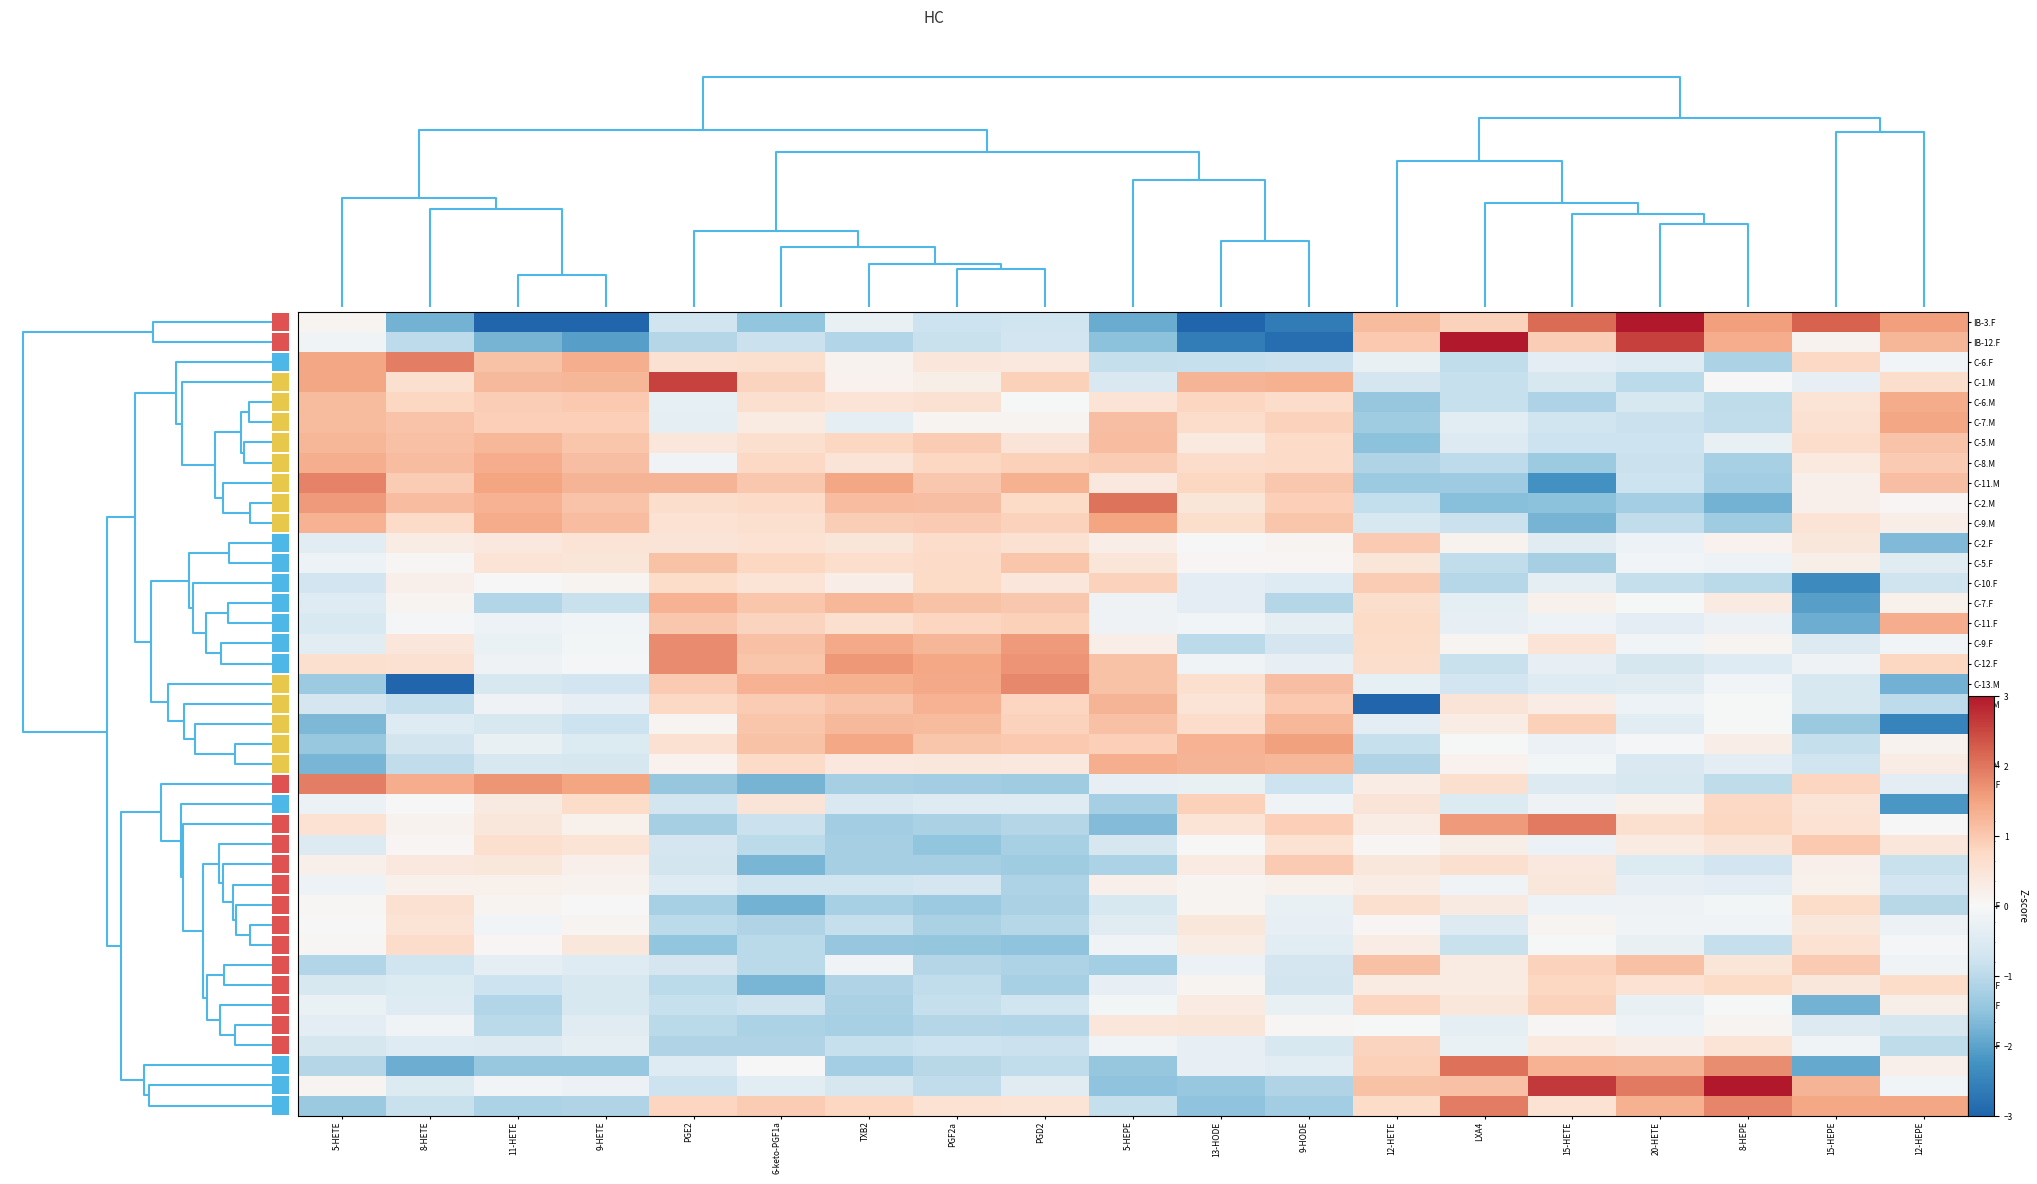

Reading left to right, list all the values displayed in this chart.

IB-3.F: 5-HETE=0.1	8-HETE=-1.8	11-HETE=-3.2	9-HETE=-3.6	PGE2=-0.7	6-keto-PGF1a=-1.5	TXB2=-0.3	PGF2a=-0.8	PGD2=-0.7	5-HEPE=-1.9	13-HODE=-4.0	9-HODE=-2.6	12-HETE=1.2	LXA4=0.8	15-HETE=2.1	20-HETE=3.8	8-HEPE=1.6	15-HEPE=2.2	12-HEPE=1.6
IB-12.F: 5-HETE=-0.2	8-HETE=-1.0	11-HETE=-1.8	9-HETE=-2.0	PGE2=-1.1	6-keto-PGF1a=-0.8	TXB2=-1.1	PGF2a=-0.8	PGD2=-0.7	5-HEPE=-1.5	13-HODE=-2.6	9-HODE=-2.9	12-HETE=1.0	LXA4=3.5	15-HETE=0.9	20-HETE=2.6	8-HEPE=1.4	15-HEPE=0.1	12-HEPE=1.3
C-6.F: 5-HETE=1.5	8-HETE=1.9	11-HETE=1.1	9-HETE=1.4	PGE2=0.6	6-keto-PGF1a=0.6	TXB2=0.1	PGF2a=0.4	PGD2=0.4	5-HEPE=-0.9	13-HODE=-0.9	9-HODE=-0.8	12-HETE=-0.3	LXA4=-0.9	15-HETE=-0.4	20-HETE=-0.4	8-HEPE=-1.2	15-HEPE=0.8	12-HEPE=-0.1
C-1.M: 5-HETE=1.5	8-HETE=0.6	11-HETE=1.2	9-HETE=1.2	PGE2=2.6	6-keto-PGF1a=0.8	TXB2=0.1	PGF2a=0.2	PGD2=0.9	5-HEPE=-0.6	13-HODE=1.3	9-HODE=1.3	12-HETE=-0.7	LXA4=-0.8	15-HETE=-0.6	20-HETE=-1.0	8-HEPE=0.0	15-HEPE=-0.3	12-HEPE=0.7
C-6.M: 5-HETE=1.2	8-HETE=0.8	11-HETE=0.9	9-HETE=1.0	PGE2=-0.3	6-keto-PGF1a=0.6	TXB2=0.5	PGF2a=0.6	PGD2=-0.0	5-HEPE=0.5	13-HODE=0.8	9-HODE=0.7	12-HETE=-1.4	LXA4=-0.9	15-HETE=-1.2	20-HETE=-0.6	8-HEPE=-1.0	15-HEPE=0.5	12-HEPE=1.4
C-7.M: 5-HETE=1.2	8-HETE=1.1	11-HETE=0.9	9-HETE=0.9	PGE2=-0.4	6-keto-PGF1a=0.3	TXB2=-0.3	PGF2a=0.1	PGD2=0.1	5-HEPE=1.1	13-HODE=0.7	9-HODE=0.8	12-HETE=-1.3	LXA4=-0.4	15-HETE=-0.7	20-HETE=-0.8	8-HEPE=-0.9	15-HEPE=0.6	12-HEPE=1.5
C-5.M: 5-HETE=1.2	8-HETE=1.1	11-HETE=1.2	9-HETE=1.1	PGE2=0.4	6-keto-PGF1a=0.6	TXB2=0.8	PGF2a=0.9	PGD2=0.5	5-HEPE=1.2	13-HODE=0.4	9-HODE=0.7	12-HETE=-1.5	LXA4=-0.5	15-HETE=-0.8	20-HETE=-0.8	8-HEPE=-0.3	15-HEPE=0.7	12-HEPE=1.1
C-8.M: 5-HETE=1.3	8-HETE=1.2	11-HETE=1.4	9-HETE=1.1	PGE2=-0.1	6-keto-PGF1a=0.8	TXB2=0.5	PGF2a=0.8	PGD2=0.9	5-HEPE=1.0	13-HODE=0.7	9-HODE=0.7	12-HETE=-1.1	LXA4=-1.0	15-HETE=-1.4	20-HETE=-0.8	8-HEPE=-1.2	15-HEPE=0.4	12-HEPE=1.0
C-11.M: 5-HETE=1.9	8-HETE=0.9	11-HETE=1.5	9-HETE=1.3	PGE2=1.3	6-keto-PGF1a=1.0	TXB2=1.5	PGF2a=1.0	PGD2=1.3	5-HEPE=0.4	13-HODE=0.8	9-HODE=1.0	12-HETE=-1.4	LXA4=-1.3	15-HETE=-2.3	20-HETE=-0.8	8-HEPE=-1.3	15-HEPE=0.2	12-HEPE=1.1
C-2.M: 5-HETE=1.6	8-HETE=1.2	11-HETE=1.3	9-HETE=1.1	PGE2=0.6	6-keto-PGF1a=0.7	TXB2=1.2	PGF2a=1.1	PGD2=0.7	5-HEPE=2.0	13-HODE=0.5	9-HODE=0.9	12-HETE=-0.9	LXA4=-1.6	15-HETE=-1.5	20-HETE=-1.3	8-HEPE=-1.8	15-HEPE=0.2	12-HEPE=0.0
C-9.M: 5-HETE=1.3	8-HETE=0.7	11-HETE=1.4	9-HETE=1.2	PGE2=0.6	6-keto-PGF1a=0.6	TXB2=0.9	PGF2a=1.0	PGD2=0.9	5-HEPE=1.5	13-HODE=0.6	9-HODE=1.0	12-HETE=-0.6	LXA4=-0.8	15-HETE=-1.7	20-HETE=-0.9	8-HEPE=-1.3	15-HEPE=0.5	12-HEPE=0.3
C-2.F: 5-HETE=-0.4	8-HETE=0.3	11-HETE=0.4	9-HETE=0.5	PGE2=0.5	6-keto-PGF1a=0.5	TXB2=0.5	PGF2a=0.7	PGD2=0.6	5-HEPE=0.2	13-HODE=-0.0	9-HODE=0.1	12-HETE=1.0	LXA4=0.1	15-HETE=-0.4	20-HETE=-0.2	8-HEPE=0.2	15-HEPE=0.4	12-HEPE=-1.7
C-5.F: 5-HETE=-0.2	8-HETE=0.0	11-HETE=0.5	9-HETE=0.5	PGE2=1.1	6-keto-PGF1a=0.8	TXB2=0.6	PGF2a=0.7	PGD2=1.0	5-HEPE=0.5	13-HODE=0.1	9-HODE=0.1	12-HETE=0.5	LXA4=-0.9	15-HETE=-1.3	20-HETE=-0.1	8-HEPE=-0.2	15-HEPE=0.2	12-HEPE=-0.4
C-10.F: 5-HETE=-0.7	8-HETE=0.2	11-HETE=-0.0	9-HETE=0.1	PGE2=0.7	6-keto-PGF1a=0.5	TXB2=0.2	PGF2a=0.7	PGD2=0.4	5-HEPE=0.9	13-HODE=-0.4	9-HODE=-0.5	12-HETE=1.0	LXA4=-1.1	15-HETE=-0.4	20-HETE=-0.9	8-HEPE=-1.0	15-HEPE=-2.4	12-HEPE=-0.8
C-7.F: 5-HETE=-0.5	8-HETE=0.1	11-HETE=-1.1	9-HETE=-0.8	PGE2=1.3	6-keto-PGF1a=1.0	TXB2=1.2	PGF2a=1.1	PGD2=1.0	5-HEPE=-0.2	13-HODE=-0.4	9-HODE=-1.1	12-HETE=0.7	LXA4=-0.4	15-HETE=0.2	20-HETE=-0.0	8-HEPE=0.3	15-HEPE=-2.1	12-HEPE=0.2
C-11.F: 5-HETE=-0.6	8-HETE=-0.0	11-HETE=-0.2	9-HETE=-0.1	PGE2=1.0	6-keto-PGF1a=0.8	TXB2=0.6	PGF2a=0.8	PGD2=0.9	5-HEPE=-0.2	13-HODE=-0.1	9-HODE=-0.4	12-HETE=0.7	LXA4=-0.3	15-HETE=-0.2	20-HETE=-0.4	8-HEPE=-0.2	15-HEPE=-1.8	12-HEPE=1.4
C-9.F: 5-HETE=-0.4	8-HETE=0.4	11-HETE=-0.2	9-HETE=-0.1	PGE2=1.8	6-keto-PGF1a=1.1	TXB2=1.4	PGF2a=1.3	PGD2=1.6	5-HEPE=0.2	13-HODE=-1.0	9-HODE=-0.7	12-HETE=0.7	LXA4=0.1	15-HETE=0.5	20-HETE=-0.1	8-HEPE=0.1	15-HEPE=-0.5	12-HEPE=-0.1
C-12.F: 5-HETE=0.6	8-HETE=0.6	11-HETE=-0.2	9-HETE=-0.1	PGE2=1.8	6-keto-PGF1a=1.1	TXB2=1.6	PGF2a=1.4	PGD2=1.7	5-HEPE=1.1	13-HODE=-0.1	9-HODE=-0.3	12-HETE=0.6	LXA4=-0.8	15-HETE=-0.3	20-HETE=-0.6	8-HEPE=-0.5	15-HEPE=-0.2	12-HEPE=0.8
C-13.M: 5-HETE=-1.4	8-HETE=-3.6	11-HETE=-0.6	9-HETE=-0.7	PGE2=1.0	6-keto-PGF1a=1.3	TXB2=1.3	PGF2a=1.4	PGD2=1.8	5-HEPE=1.1	13-HODE=0.6	9-HODE=1.1	12-HETE=-0.3	LXA4=-0.7	15-HETE=-0.5	20-HETE=-0.4	8-HEPE=-0.1	15-HEPE=-0.6	12-HEPE=-1.8
C-10.M: 5-HETE=-0.7	8-HETE=-0.9	11-HETE=-0.2	9-HETE=-0.3	PGE2=0.8	6-keto-PGF1a=0.9	TXB2=1.1	PGF2a=1.3	PGD2=0.8	5-HEPE=1.3	13-HODE=0.5	9-HODE=1.0	12-HETE=-3.7	LXA4=0.5	15-HETE=0.3	20-HETE=-0.2	8-HEPE=-0.0	15-HEPE=-0.6	12-HEPE=-1.0
C-4.M: 5-HETE=-1.7	8-HETE=-0.5	11-HETE=-0.6	9-HETE=-0.8	PGE2=0.1	6-keto-PGF1a=1.0	TXB2=1.2	PGF2a=1.2	PGD2=0.9	5-HEPE=1.1	13-HODE=0.7	9-HODE=1.2	12-HETE=-0.4	LXA4=0.3	15-HETE=0.9	20-HETE=-0.4	8-HEPE=-0.0	15-HEPE=-1.4	12-HEPE=-2.5
C-3.M: 5-HETE=-1.4	8-HETE=-0.7	11-HETE=-0.3	9-HETE=-0.5	PGE2=0.6	6-keto-PGF1a=1.1	TXB2=1.4	PGF2a=1.0	PGD2=1.0	5-HEPE=0.9	13-HODE=1.3	9-HODE=1.5	12-HETE=-0.9	LXA4=-0.0	15-HETE=-0.2	20-HETE=-0.0	8-HEPE=0.3	15-HEPE=-0.9	12-HEPE=0.1
C-12.M: 5-HETE=-1.7	8-HETE=-0.9	11-HETE=-0.6	9-HETE=-0.6	PGE2=0.1	6-keto-PGF1a=0.7	TXB2=0.4	PGF2a=0.4	PGD2=0.4	5-HEPE=1.3	13-HODE=1.3	9-HODE=1.2	12-HETE=-1.1	LXA4=0.1	15-HETE=-0.1	20-HETE=-0.5	8-HEPE=-0.4	15-HEPE=-0.7	12-HEPE=0.3
IB-14.F: 5-HETE=1.9	8-HETE=1.4	11-HETE=1.7	9-HETE=1.5	PGE2=-1.4	6-keto-PGF1a=-1.7	TXB2=-1.2	PGF2a=-1.3	PGD2=-1.3	5-HEPE=-0.3	13-HODE=-0.3	9-HODE=-0.8	12-HETE=0.3	LXA4=0.6	15-HETE=-0.5	20-HETE=-0.6	8-HEPE=-0.9	15-HEPE=0.8	12-HEPE=-0.4
C-1.F: 5-HETE=-0.2	8-HETE=-0.0	11-HETE=0.3	9-HETE=0.7	PGE2=-0.7	6-keto-PGF1a=0.5	TXB2=-0.6	PGF2a=-0.5	PGD2=-0.5	5-HEPE=-1.2	13-HODE=0.9	9-HODE=-0.1	12-HETE=0.5	LXA4=-0.5	15-HETE=-0.2	20-HETE=0.2	8-HEPE=0.8	15-HEPE=0.5	12-HEPE=-2.2
IB-2.F: 5-HETE=0.5	8-HETE=0.1	11-HETE=0.4	9-HETE=0.2	PGE2=-1.3	6-keto-PGF1a=-0.8	TXB2=-1.3	PGF2a=-1.2	PGD2=-1.1	5-HEPE=-1.6	13-HODE=0.5	9-HODE=0.9	12-HETE=0.3	LXA4=1.6	15-HETE=2.0	20-HETE=0.6	8-HEPE=0.8	15-HEPE=0.6	12-HEPE=-0.0
IB-4.F: 5-HETE=-0.5	8-HETE=0.1	11-HETE=0.6	9-HETE=0.5	PGE2=-0.7	6-keto-PGF1a=-1.0	TXB2=-1.3	PGF2a=-1.5	PGD2=-1.2	5-HEPE=-0.7	13-HODE=-0.0	9-HODE=0.6	12-HETE=0.1	LXA4=0.2	15-HETE=-0.2	20-HETE=0.3	8-HEPE=0.5	15-HEPE=1.0	12-HEPE=0.4
IB-1.F: 5-HETE=0.2	8-HETE=0.4	11-HETE=0.4	9-HETE=0.2	PGE2=-0.7	6-keto-PGF1a=-1.7	TXB2=-1.2	PGF2a=-1.3	PGD2=-1.3	5-HEPE=-1.2	13-HODE=0.3	9-HODE=1.0	12-HETE=0.4	LXA4=0.6	15-HETE=0.4	20-HETE=-0.5	8-HEPE=-0.7	15-HEPE=0.2	12-HEPE=-0.8
IB-5.F: 5-HETE=-0.2	8-HETE=0.2	11-HETE=0.2	9-HETE=0.1	PGE2=-0.5	6-keto-PGF1a=-0.7	TXB2=-0.7	PGF2a=-0.7	PGD2=-1.2	5-HEPE=0.2	13-HODE=0.1	9-HODE=0.2	12-HETE=0.3	LXA4=-0.1	15-HETE=0.4	20-HETE=-0.3	8-HEPE=-0.4	15-HEPE=0.2	12-HEPE=-0.7
IB-15.F: 5-HETE=0.0	8-HETE=0.6	11-HETE=0.1	9-HETE=-0.0	PGE2=-1.2	6-keto-PGF1a=-1.8	TXB2=-1.2	PGF2a=-1.4	PGD2=-1.2	5-HEPE=-0.6	13-HODE=0.1	9-HODE=-0.3	12-HETE=0.6	LXA4=0.3	15-HETE=-0.2	20-HETE=-0.2	8-HEPE=-0.1	15-HEPE=0.7	12-HEPE=-1.1
IB-8.F: 5-HETE=0.0	8-HETE=0.5	11-HETE=-0.1	9-HETE=0.1	PGE2=-1.0	6-keto-PGF1a=-1.1	TXB2=-0.9	PGF2a=-1.2	PGD2=-1.1	5-HEPE=-0.4	13-HODE=0.4	9-HODE=-0.3	12-HETE=0.1	LXA4=-0.5	15-HETE=0.1	20-HETE=-0.1	8-HEPE=-0.1	15-HEPE=0.4	12-HEPE=-0.2
IB-9.F: 5-HETE=0.0	8-HETE=0.7	11-HETE=0.1	9-HETE=0.4	PGE2=-1.5	6-keto-PGF1a=-1.0	TXB2=-1.4	PGF2a=-1.5	PGD2=-1.5	5-HEPE=-0.1	13-HODE=0.3	9-HODE=-0.4	12-HETE=0.3	LXA4=-0.8	15-HETE=-0.0	20-HETE=-0.3	8-HEPE=-0.9	15-HEPE=0.5	12-HEPE=-0.1
IB-6.F: 5-HETE=-1.1	8-HETE=-0.7	11-HETE=-0.4	9-HETE=-0.5	PGE2=-0.7	6-keto-PGF1a=-1.0	TXB2=-0.2	PGF2a=-1.1	PGD2=-1.2	5-HEPE=-1.3	13-HODE=-0.2	9-HODE=-0.7	12-HETE=1.1	LXA4=0.3	15-HETE=0.9	20-HETE=1.1	8-HEPE=0.5	15-HEPE=1.0	12-HEPE=-0.1
IB-10.F: 5-HETE=-0.6	8-HETE=-0.5	11-HETE=-0.8	9-HETE=-0.6	PGE2=-1.0	6-keto-PGF1a=-1.7	TXB2=-1.1	PGF2a=-0.9	PGD2=-1.2	5-HEPE=-0.3	13-HODE=0.1	9-HODE=-0.7	12-HETE=0.3	LXA4=0.3	15-HETE=0.8	20-HETE=0.5	8-HEPE=0.7	15-HEPE=0.4	12-HEPE=0.7
IB-11.F: 5-HETE=-0.2	8-HETE=-0.5	11-HETE=-1.1	9-HETE=-0.6	PGE2=-0.9	6-keto-PGF1a=-0.8	TXB2=-1.2	PGF2a=-0.9	PGD2=-0.7	5-HEPE=-0.1	13-HODE=0.3	9-HODE=-0.3	12-HETE=0.8	LXA4=0.4	15-HETE=0.9	20-HETE=-0.3	8-HEPE=-0.0	15-HEPE=-1.8	12-HEPE=0.2
IB-7.F: 5-HETE=-0.4	8-HETE=-0.2	11-HETE=-1.0	9-HETE=-0.4	PGE2=-1.0	6-keto-PGF1a=-1.2	TXB2=-1.2	PGF2a=-1.1	PGD2=-1.1	5-HEPE=0.4	13-HODE=0.5	9-HODE=0.0	12-HETE=-0.0	LXA4=-0.3	15-HETE=0.0	20-HETE=-0.2	8-HEPE=0.1	15-HEPE=-0.5	12-HEPE=-0.6
IB-13.F: 5-HETE=-0.6	8-HETE=-0.5	11-HETE=-0.5	9-HETE=-0.3	PGE2=-1.1	6-keto-PGF1a=-1.1	TXB2=-0.8	PGF2a=-0.8	PGD2=-0.8	5-HEPE=-0.1	13-HODE=-0.3	9-HODE=-0.6	12-HETE=0.8	LXA4=-0.2	15-HETE=0.4	20-HETE=0.2	8-HEPE=0.5	15-HEPE=-0.1	12-HEPE=-0.9
C-8.F: 5-HETE=-1.1	8-HETE=-1.8	11-HETE=-1.4	9-HETE=-1.4	PGE2=-0.5	6-keto-PGF1a=0.0	TXB2=-1.3	PGF2a=-1.0	PGD2=-0.9	5-HEPE=-1.4	13-HODE=-0.3	9-HODE=-0.4	12-HETE=0.9	LXA4=2.0	15-HETE=1.3	20-HETE=1.3	8-HEPE=1.8	15-HEPE=-1.9	12-HEPE=0.2
C-3.F: 5-HETE=0.1	8-HETE=-0.5	11-HETE=-0.1	9-HETE=-0.2	PGE2=-0.8	6-keto-PGF1a=-0.4	TXB2=-0.6	PGF2a=-0.9	PGD2=-0.4	5-HEPE=-1.5	13-HODE=-1.4	9-HODE=-1.1	12-HETE=1.1	LXA4=1.1	15-HETE=2.6	20-HETE=2.0	8-HEPE=3.4	15-HEPE=1.3	12-HEPE=-0.1
C-4.F: 5-HETE=-1.4	8-HETE=-0.8	11-HETE=-1.2	9-HETE=-1.1	PGE2=0.8	6-keto-PGF1a=0.9	TXB2=0.8	PGF2a=0.6	PGD2=0.5	5-HEPE=-0.9	13-HODE=-1.5	9-HODE=-1.3	12-HETE=0.7	LXA4=1.9	15-HETE=0.6	20-HETE=1.3	8-HEPE=1.8	15-HEPE=1.4	12-HEPE=1.5